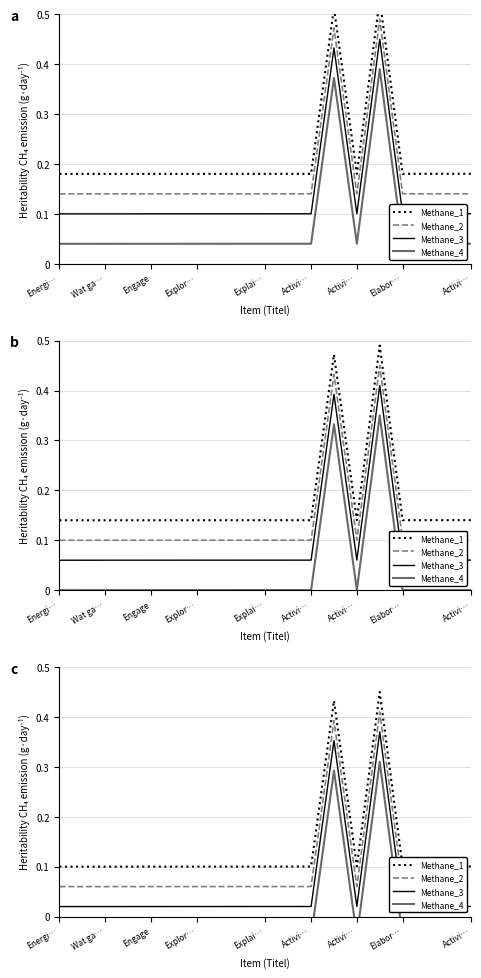

True or false: Methane_3 and Methane_1 cross at least once.

False